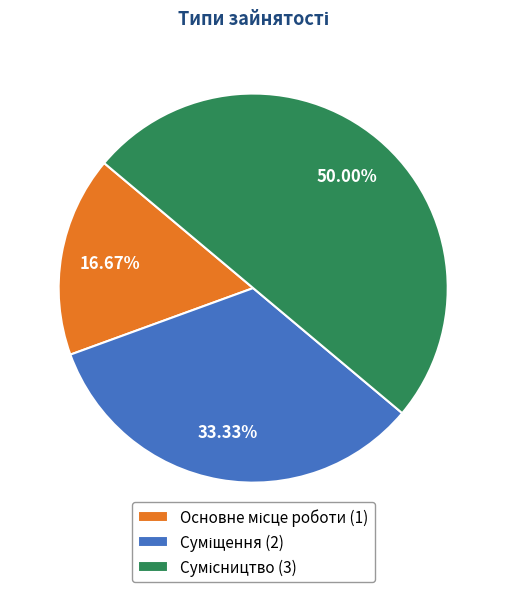

What is the change in value from Основне місце роботи to Суміщення?

+1